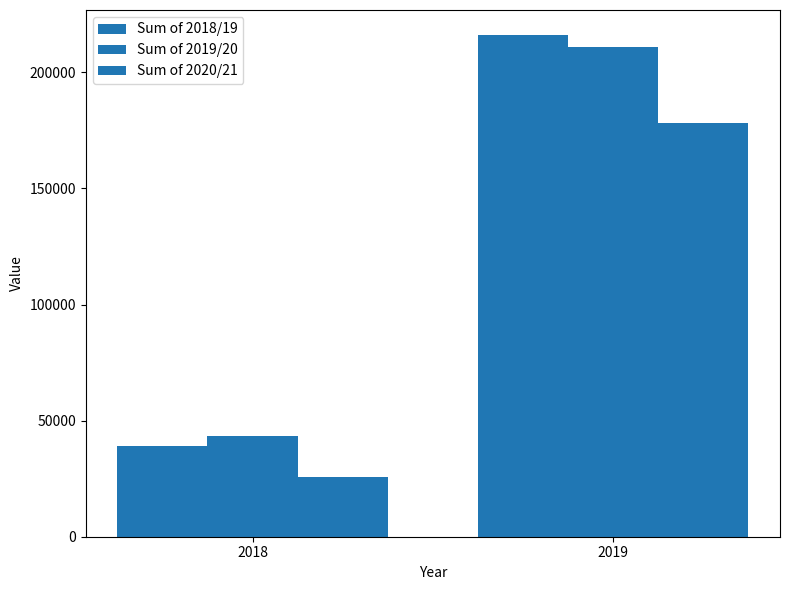

What is the value of the Sum of 2018/19 bar at the 2nd from the left?

216078.6